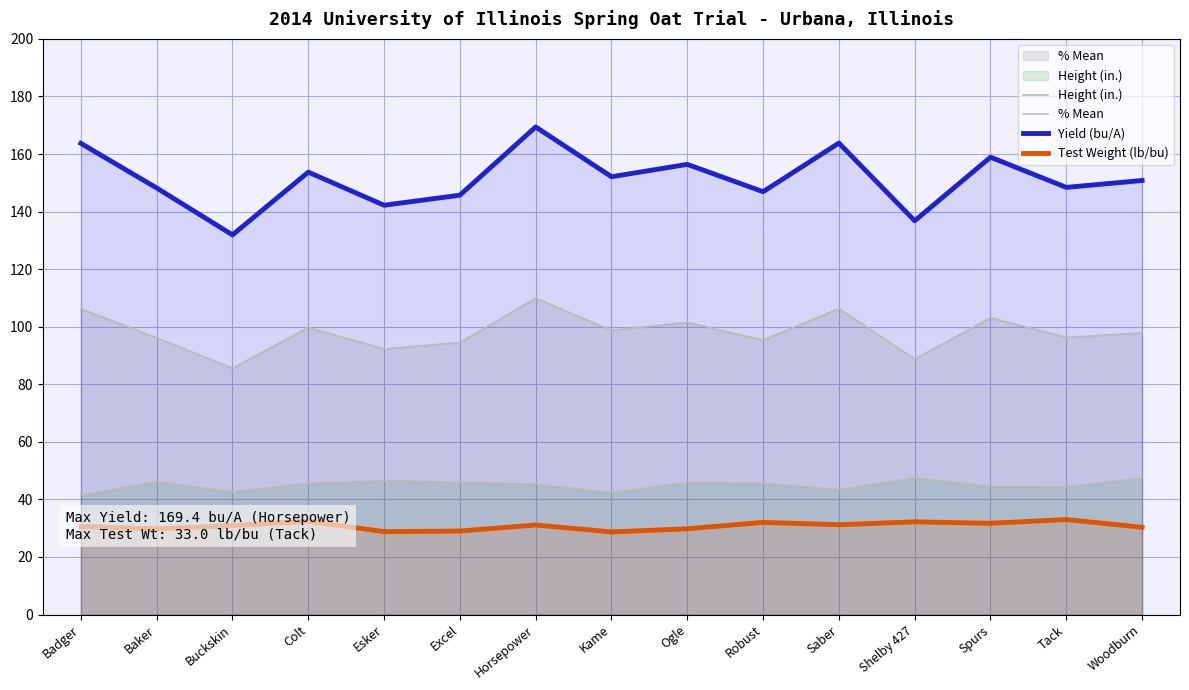

What is the difference between the second highest and second lowest values in the Test Weight (lb/bu) series?

3.6